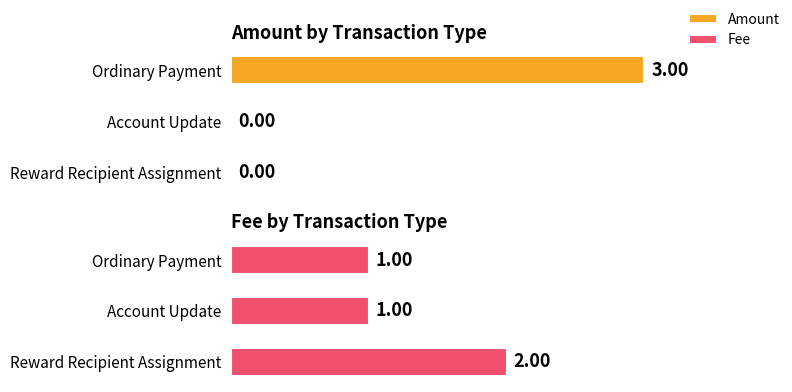

Rank the series by their maximum value, from highest to lowest.

Amount, Fee